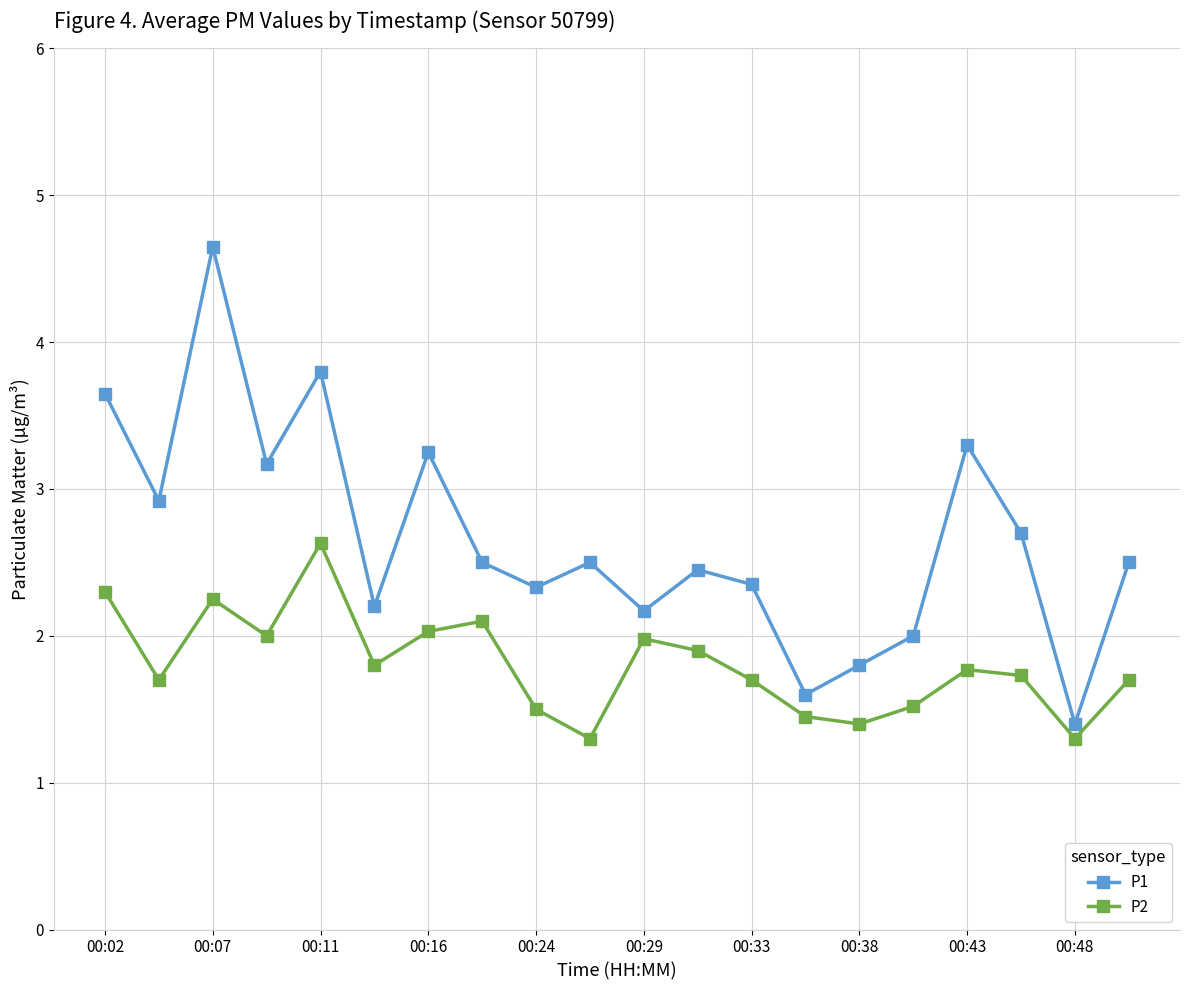

True or false: P1 and P2 intersect in this chart.

False